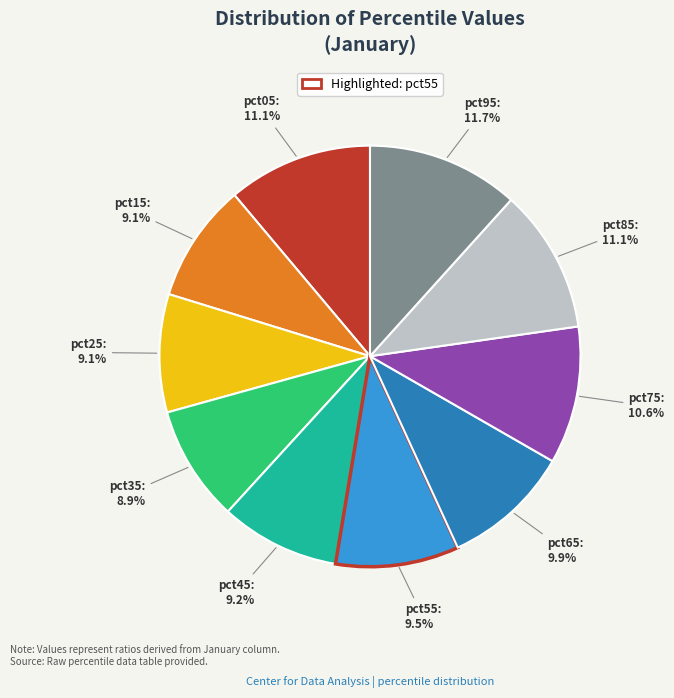

Is there a majority slice in this chart?

No